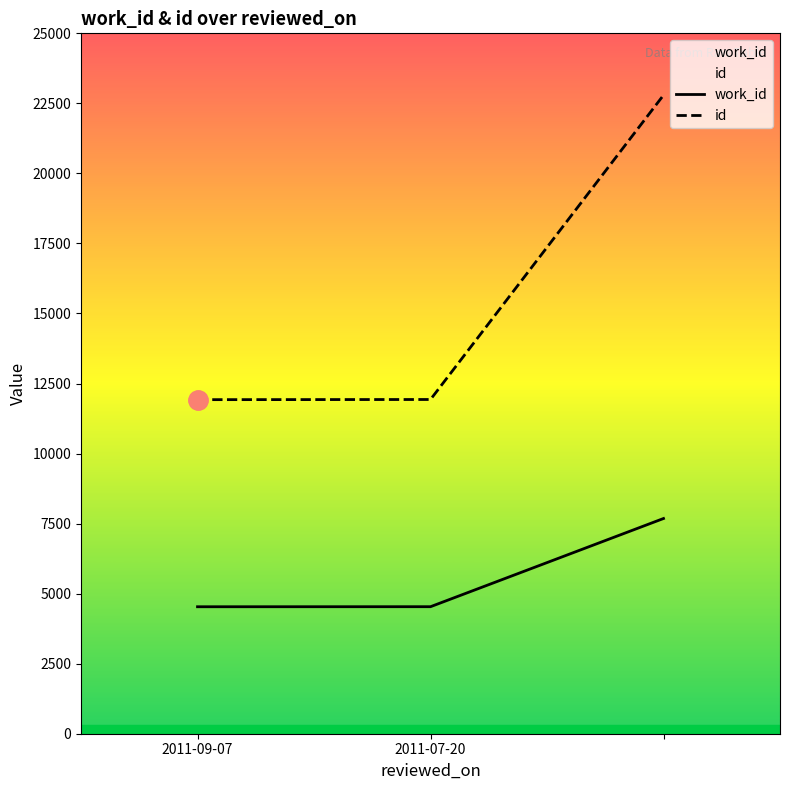

The value of id at 2011-09-07 is 11924. True or false?

True